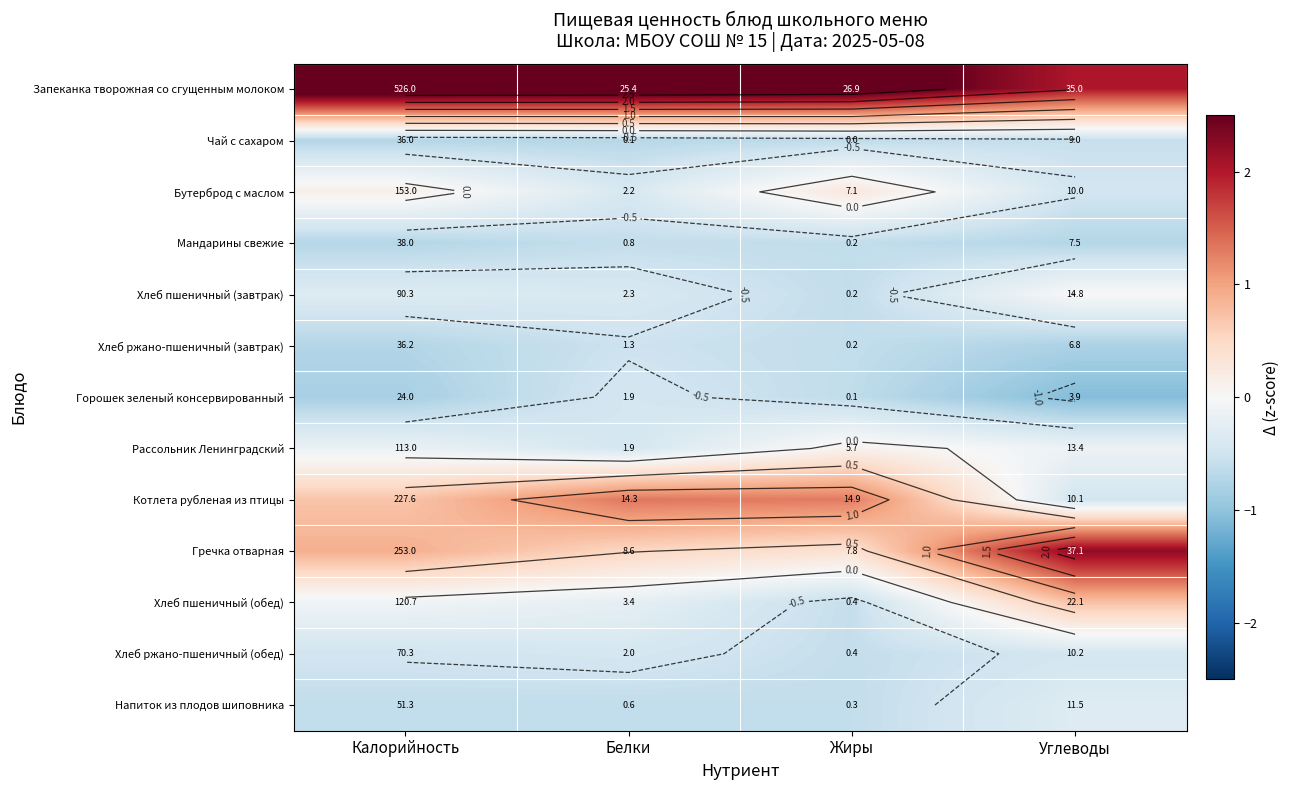

Which series has the largest total across all categories?

Запеканка творожная со сгущенным молоком